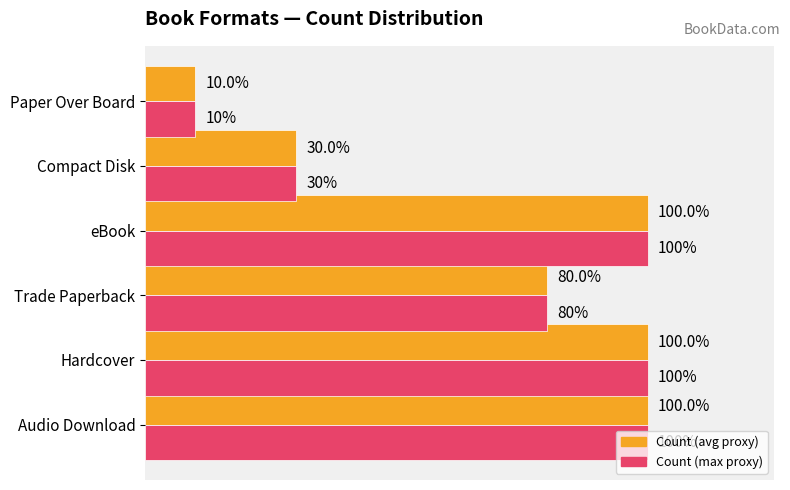

Are the bars horizontal?

Yes